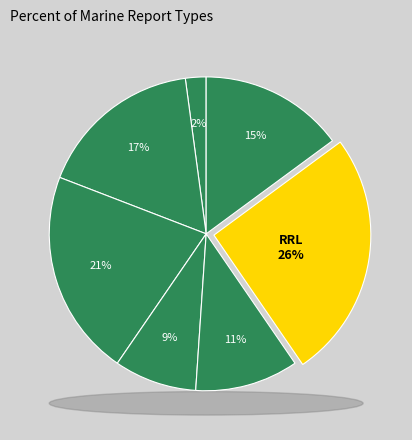

How many slices are in this pie chart?

7